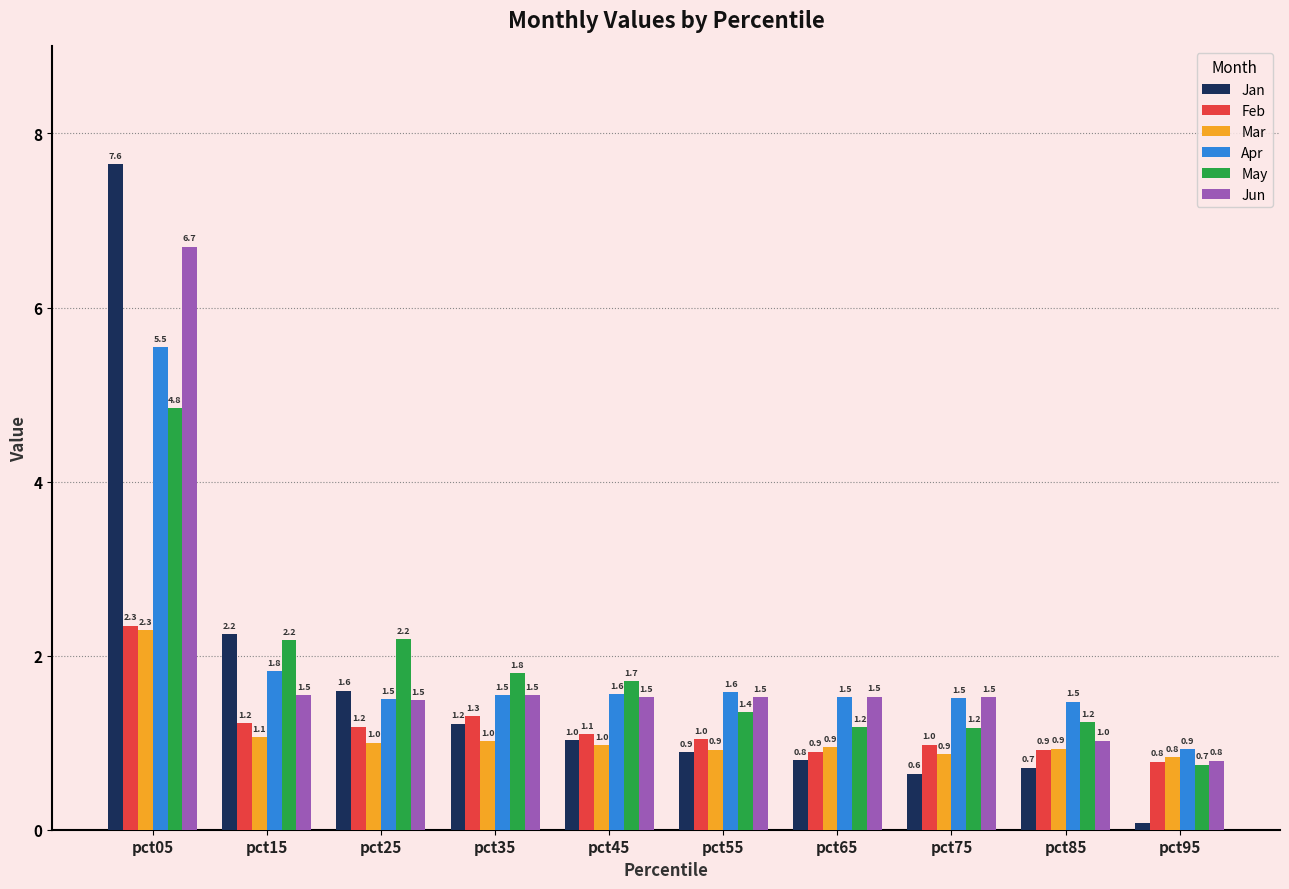

What is the maximum value for May?

4.8